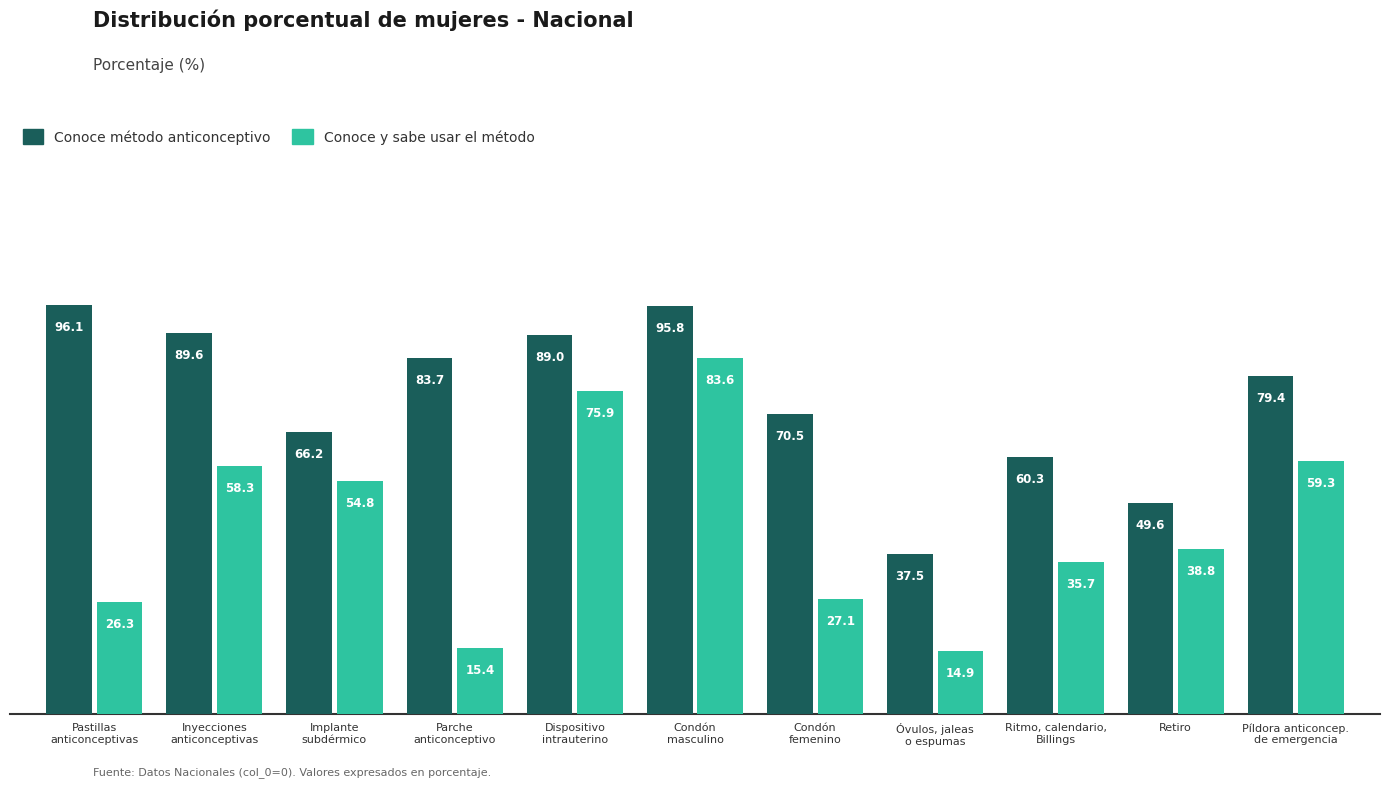

At which category does the chart reach its peak across all series?

Pastillas
anticonceptivas